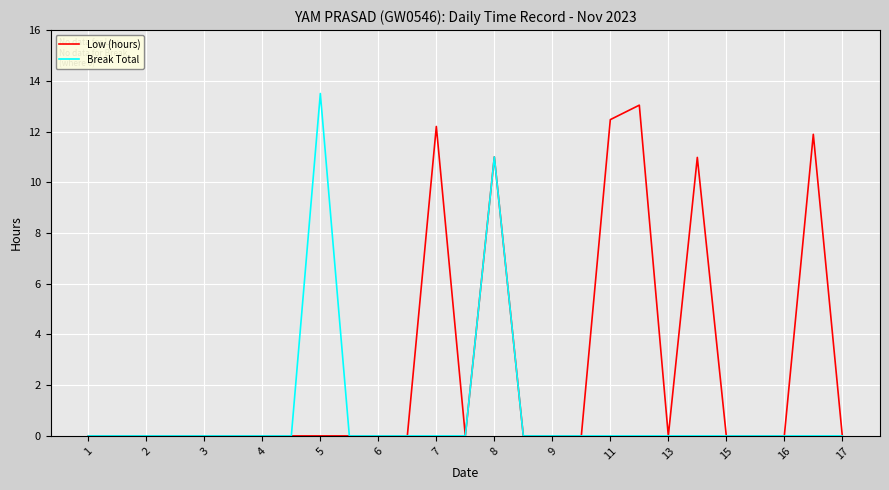

Rank the series by their average value, from highest to lowest.

Low (hours), Break Total